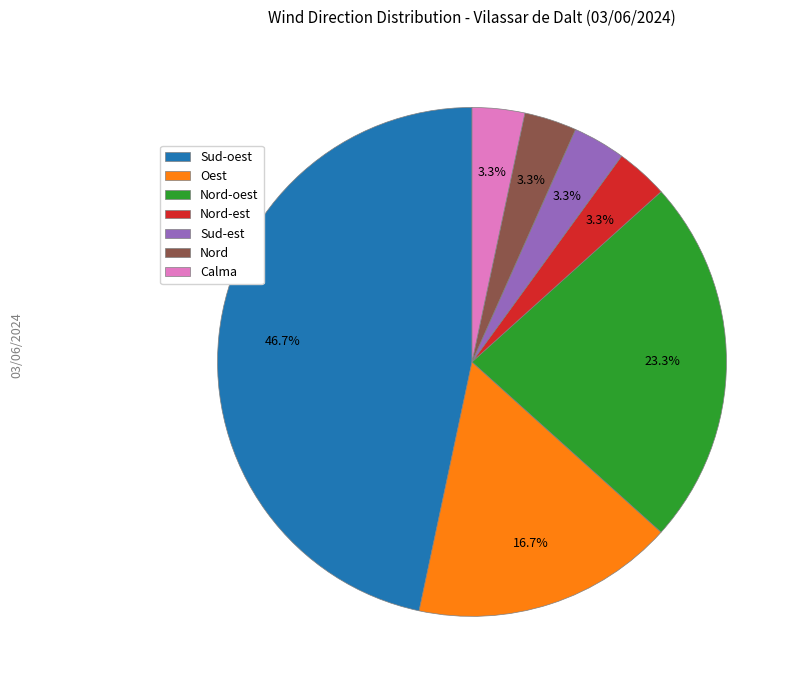

Count the number of slices in the pie.

7